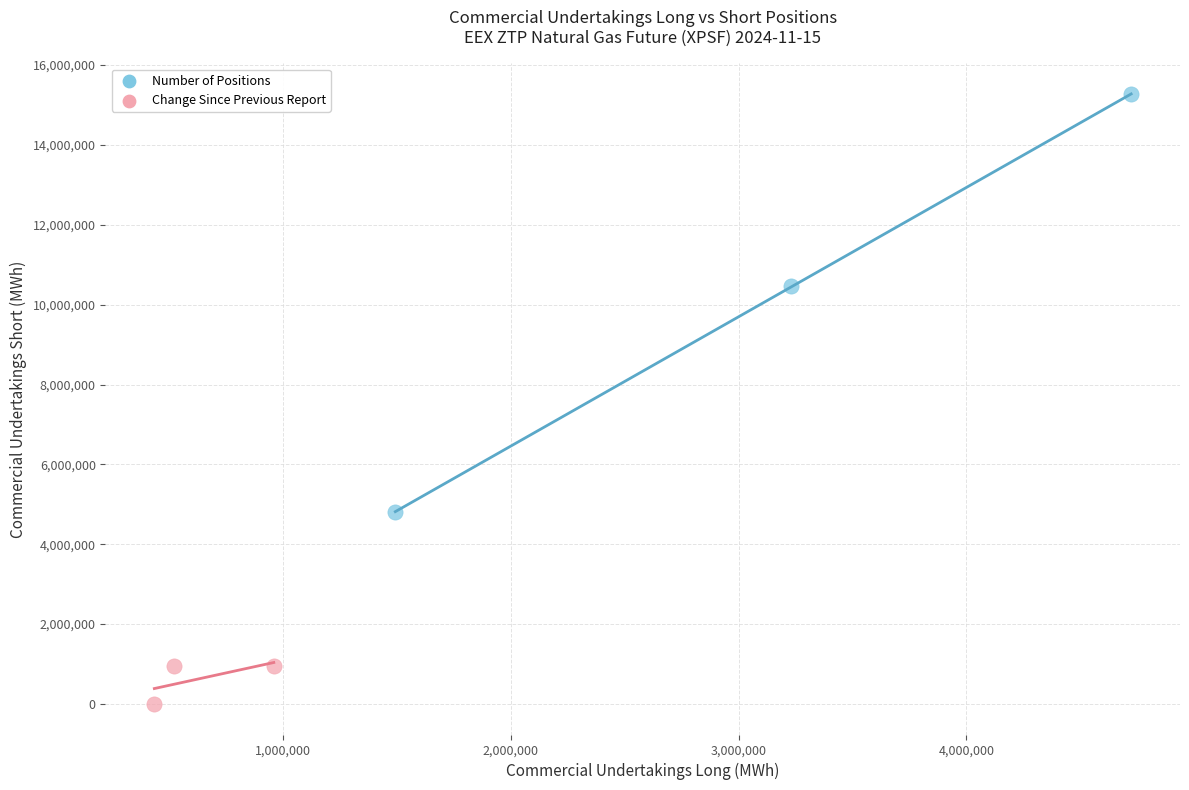

Which series reaches the maximum Y coordinate?

Number of Positions